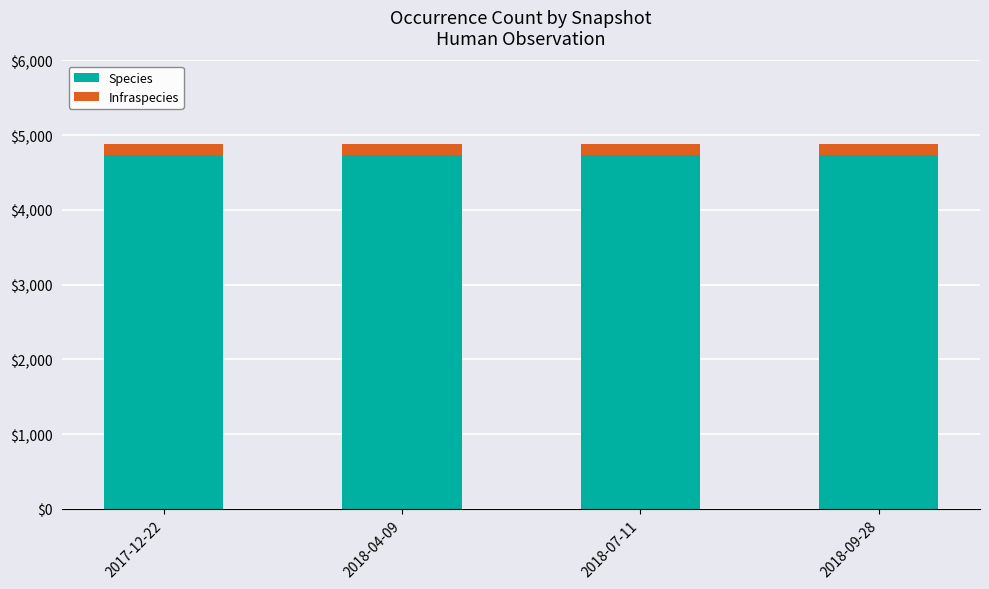

What is the maximum value for Species?

4737